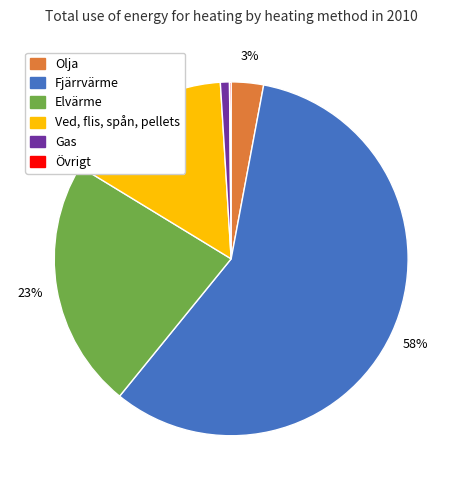

Does any single category account for the majority?

Yes